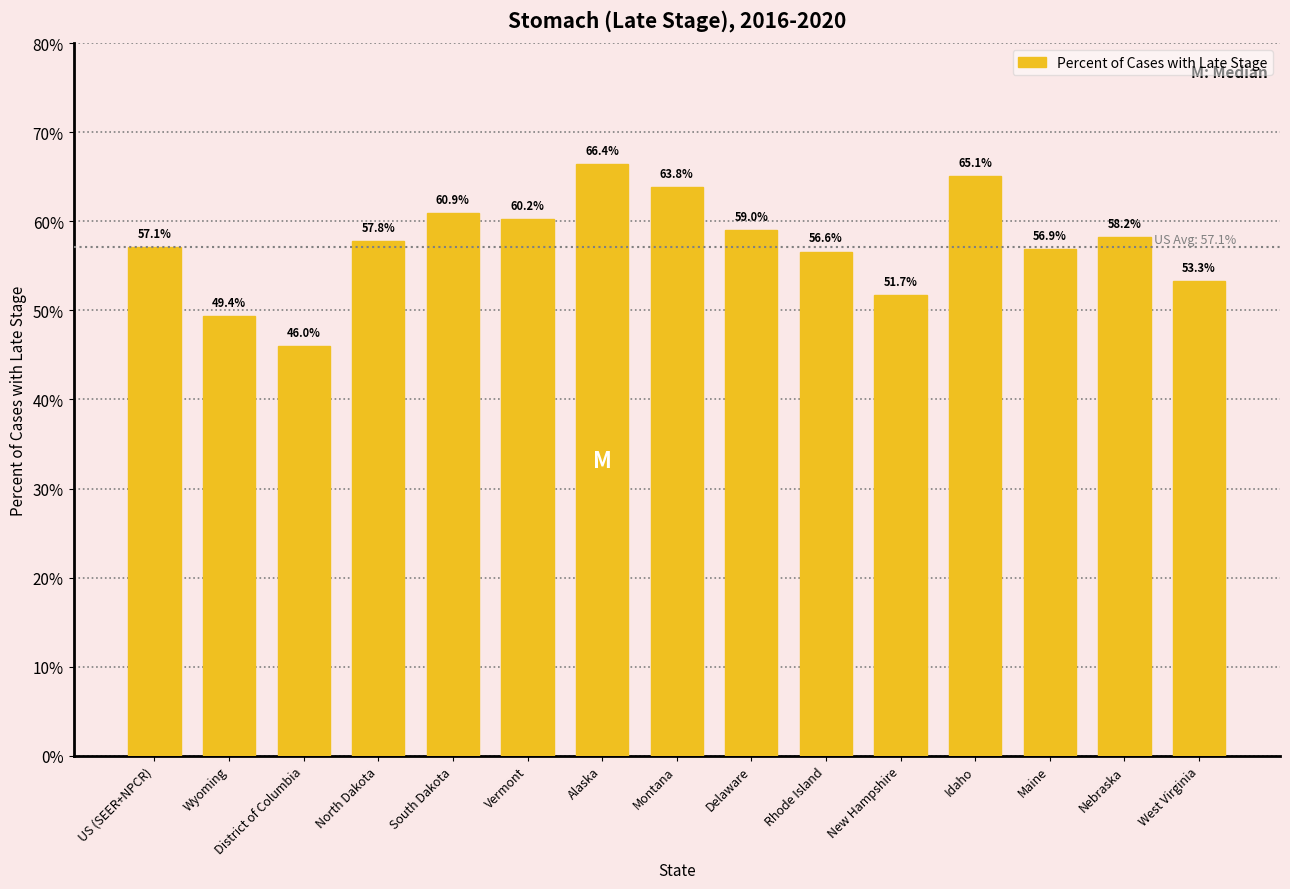

The value at Alaska is 66.4. True or false?

True